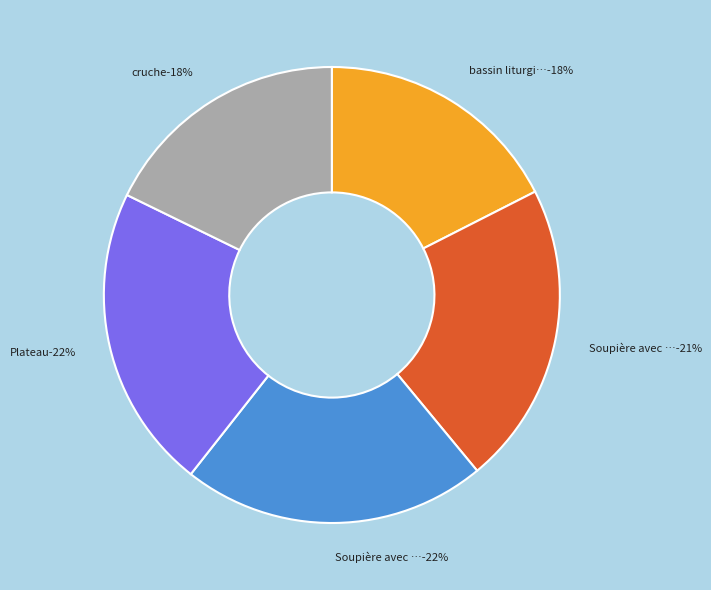

Combined, what portion of the pie is Soupière avec couvercle and Soupière avec couvercle et plateau?

43.1%